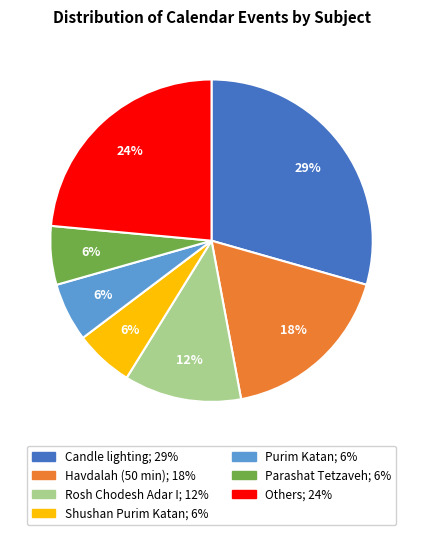

Is there any slice that represents more than half of the pie?

No